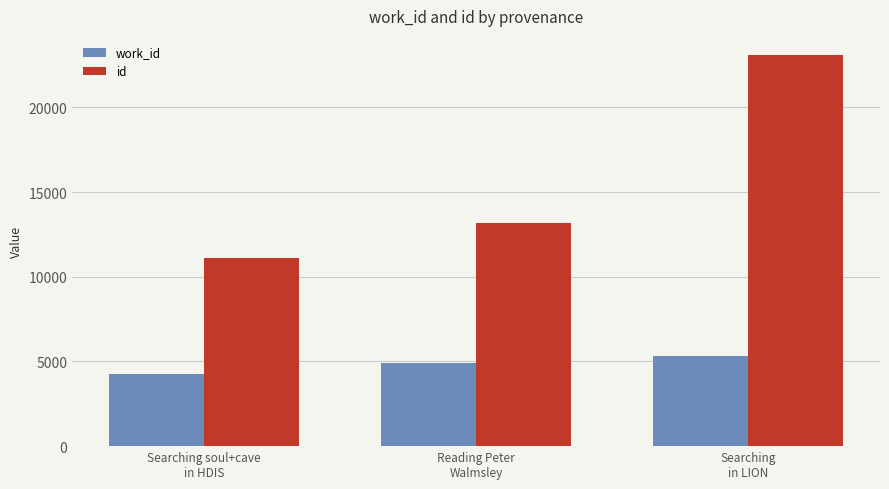

What is the sum of all id values?

47347